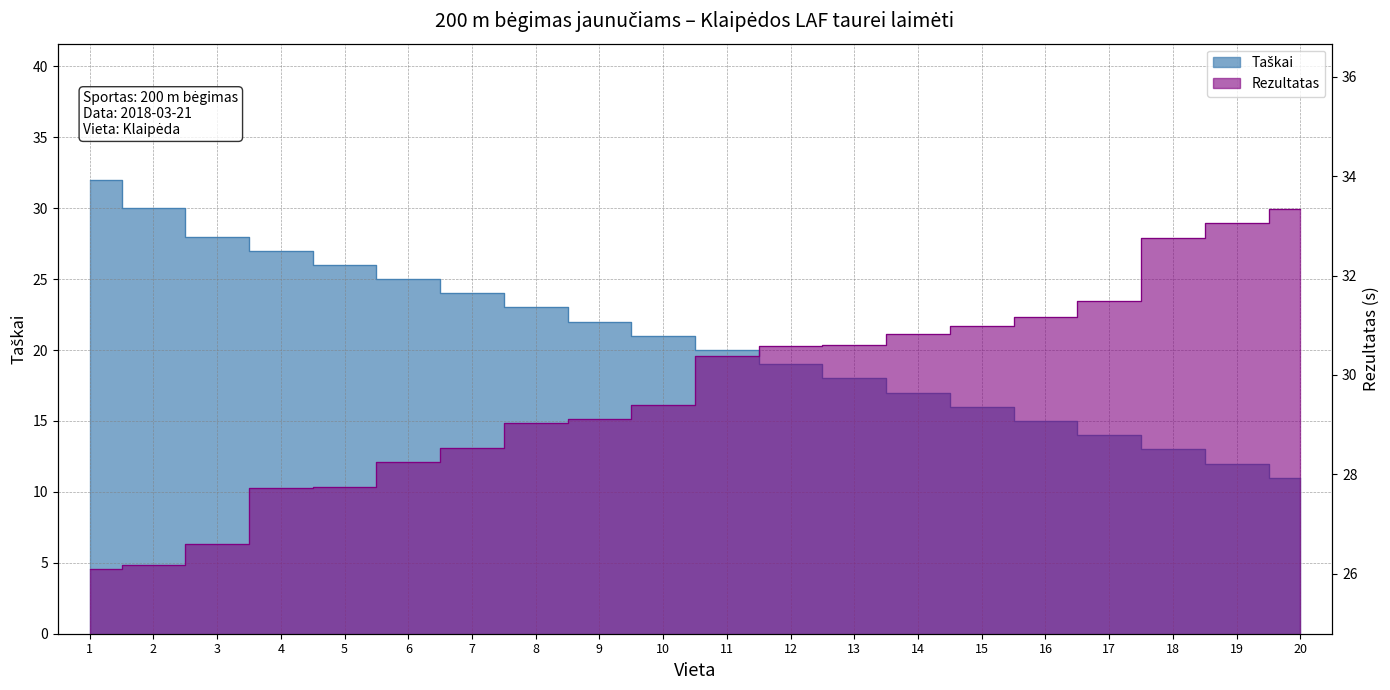

True or false: Taškai has a value of 19.0 at 12.

True